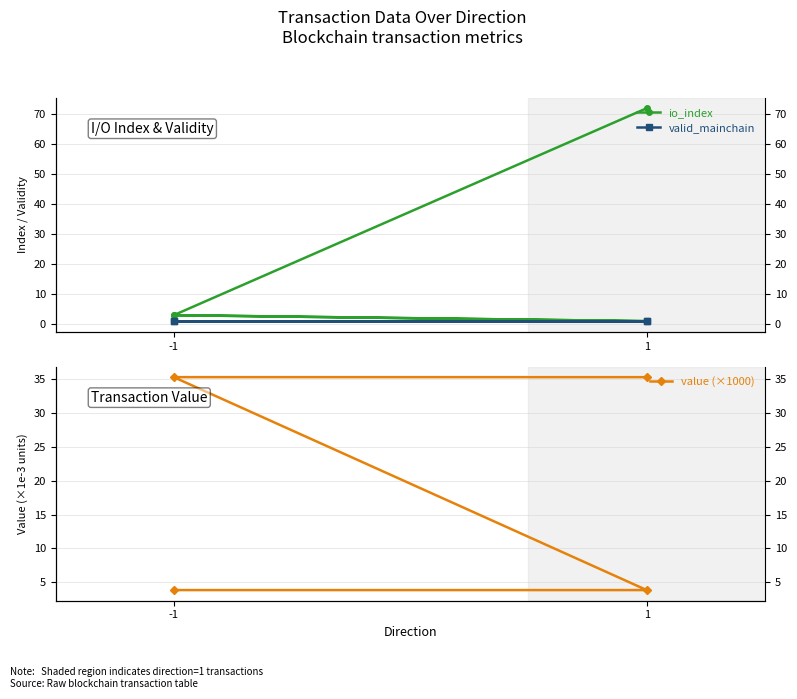

True or false: value (×1000) and valid_mainchain intersect in this chart.

False